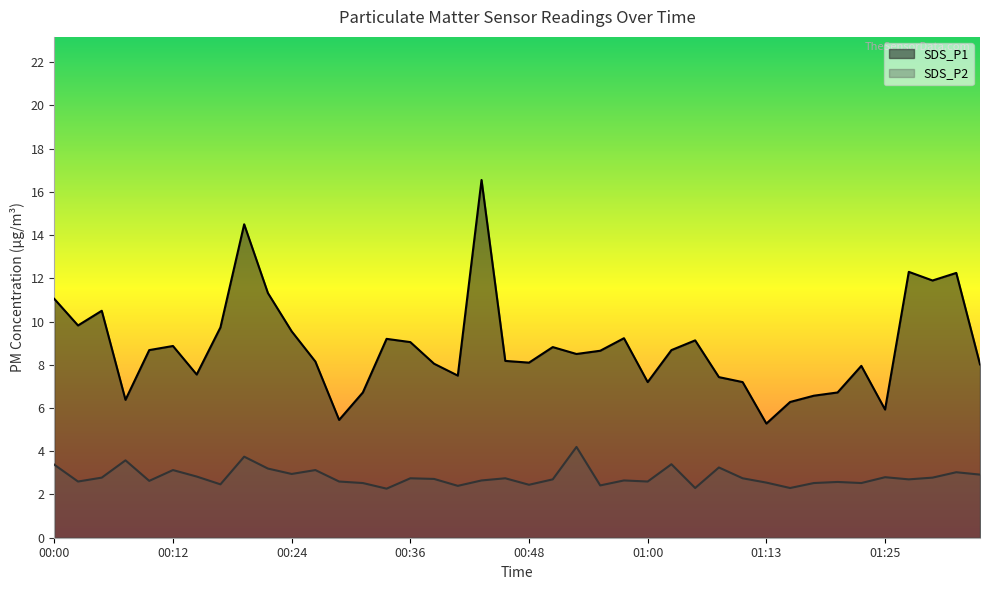

Which series changed the most between 00:19 and 01:20?

SDS_P1